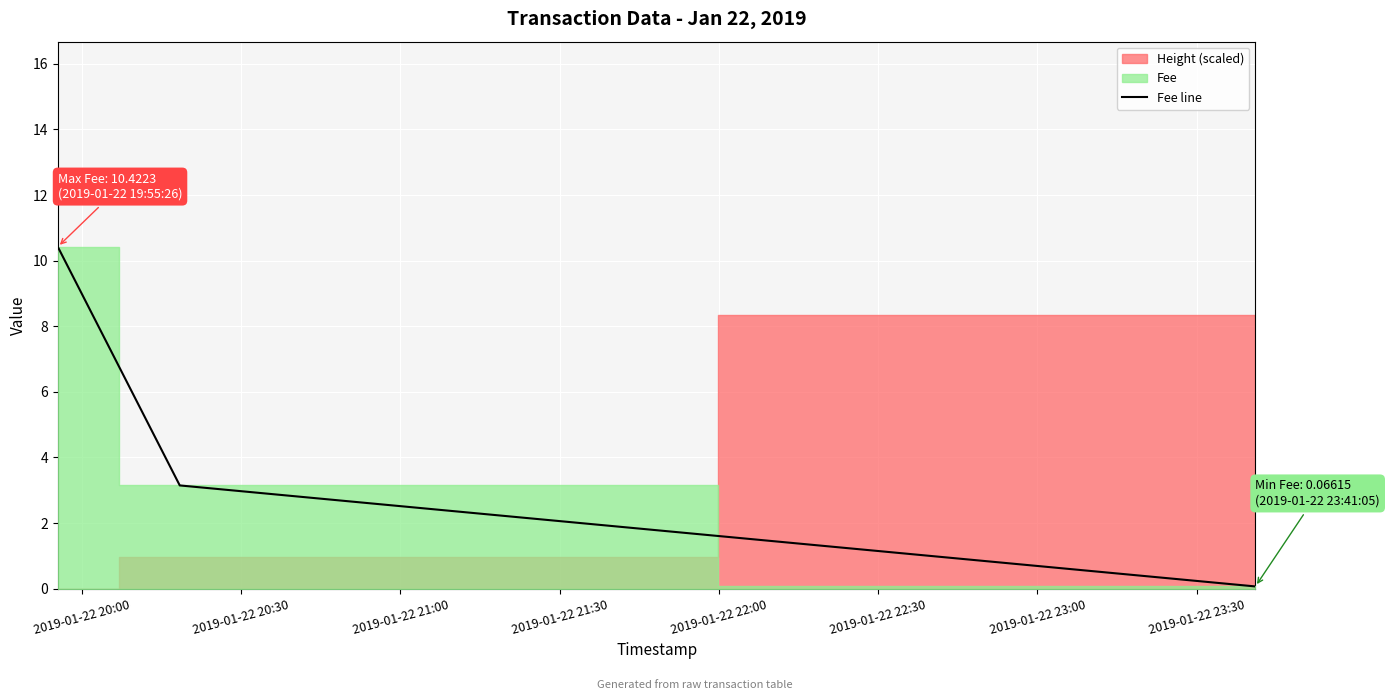

Reading left to right, extract all data points from this chart.

10.4	3.1	0.1